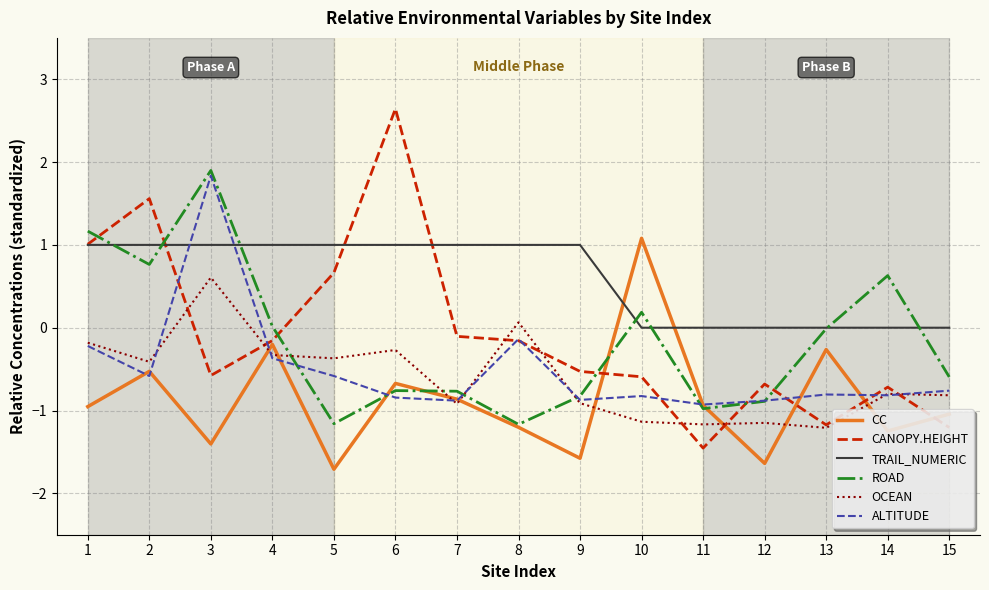

Does the chart display data point markers on the line(s)?

No